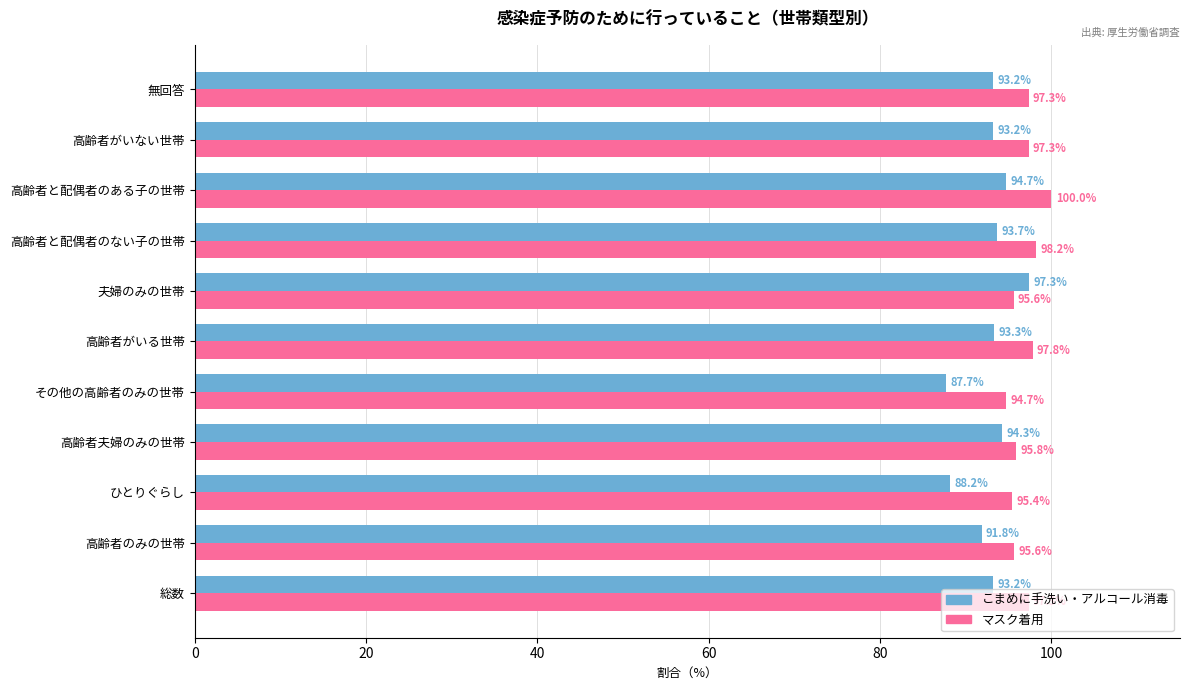

What is the maximum value shown in the chart?

100.0